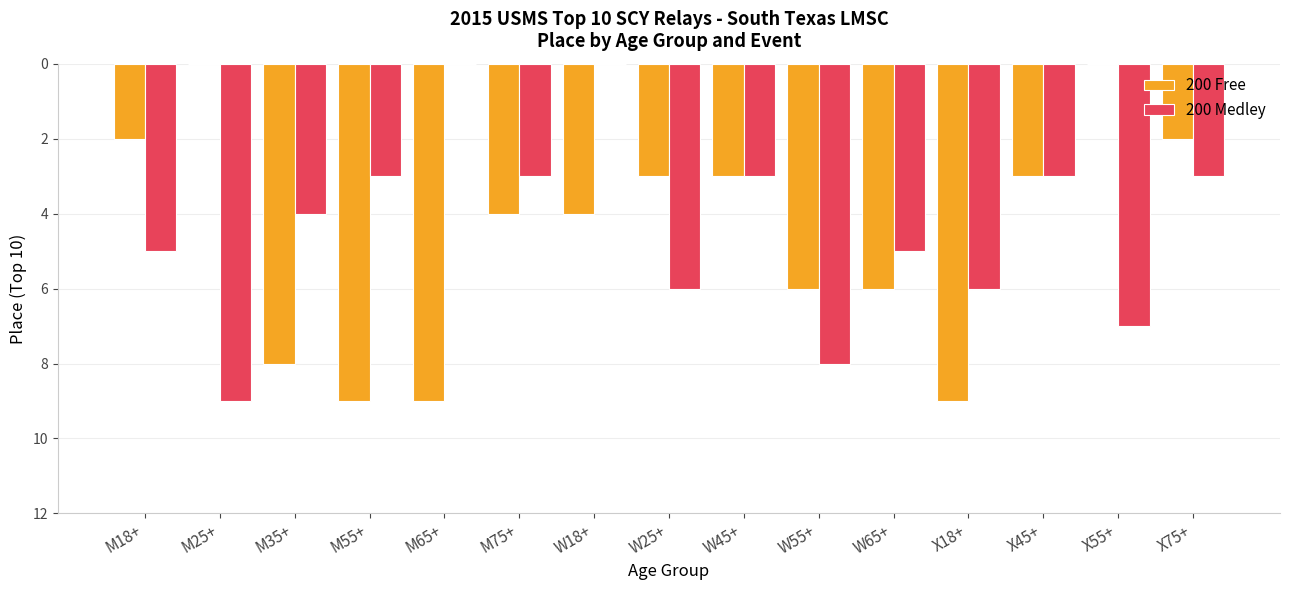

What is the maximum value for 200 Free?

9